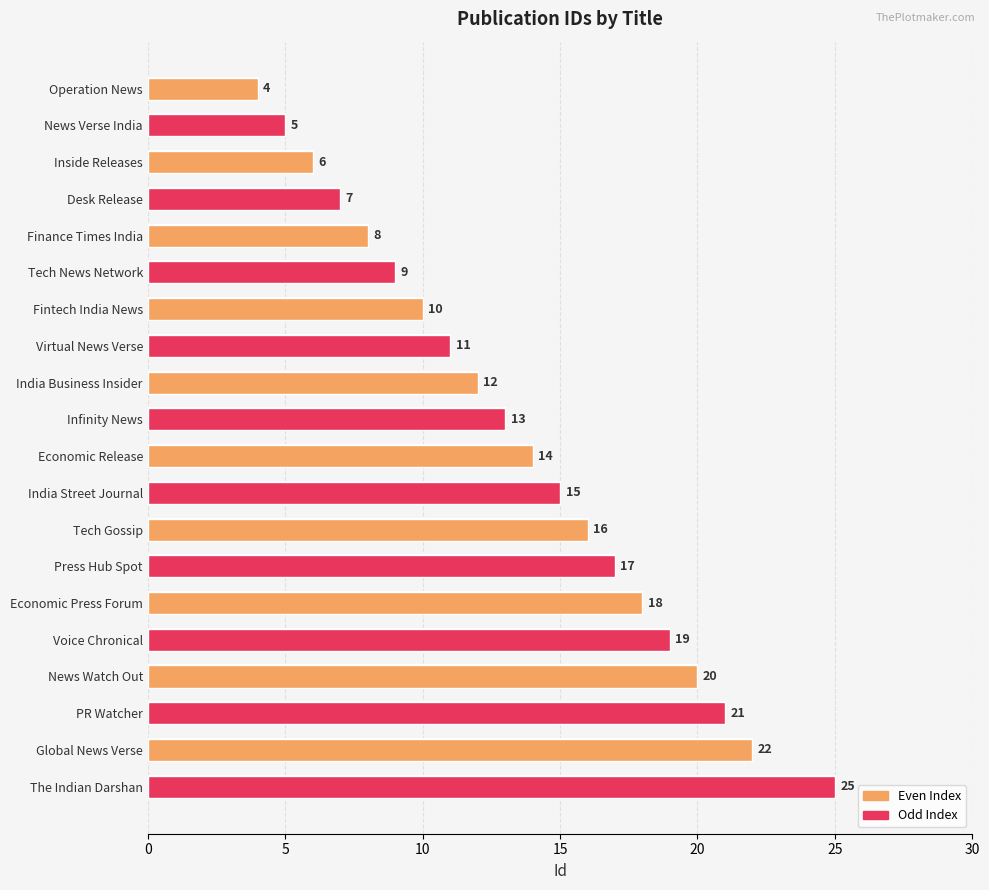

What is the sum of all Even Index values?

130